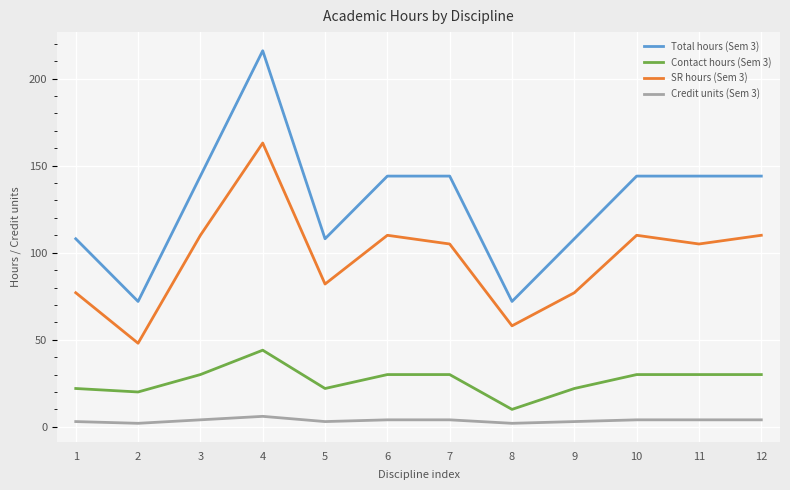

At which label does Contact hours (Sem 3) reach its minimum?

8